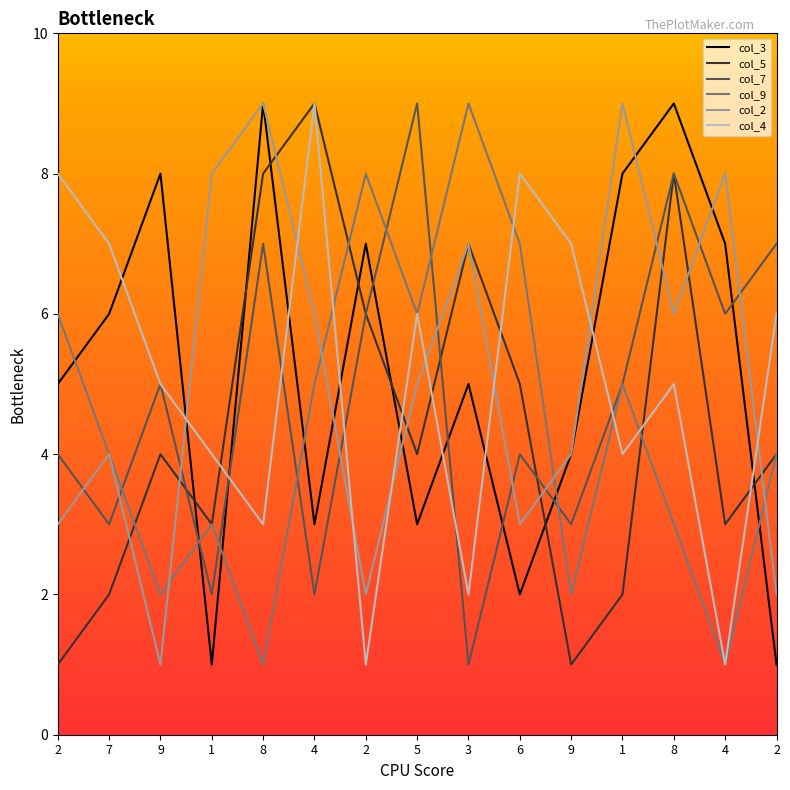

Does the chart display data point markers on the line(s)?

No